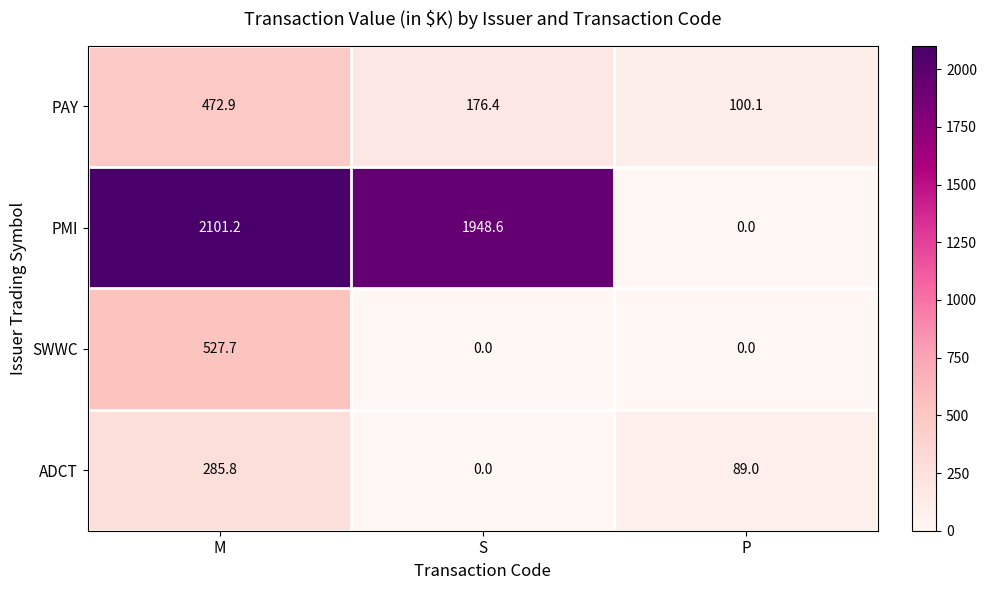

What is the difference between the maximum and minimum values in the SWWC series?

527.7